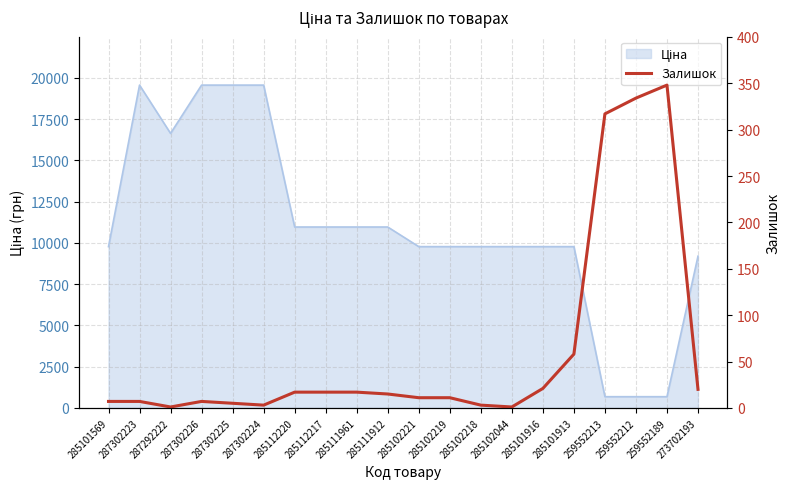

How many lines are shown in the chart?

1